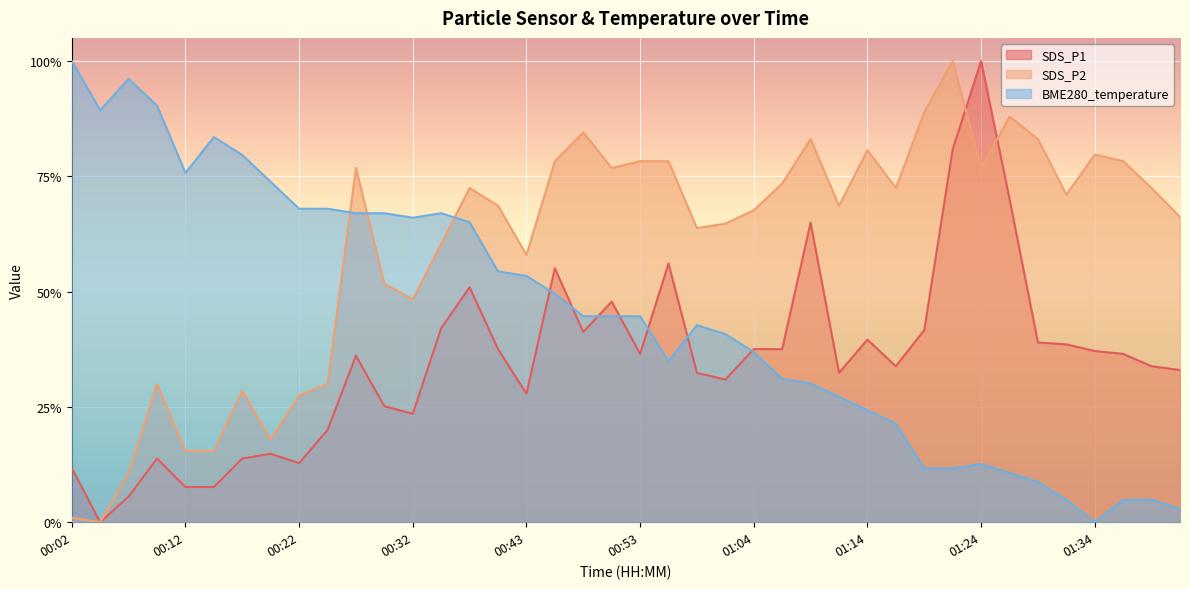

What is the spread (max minus min) of values at 00:32?

0.4